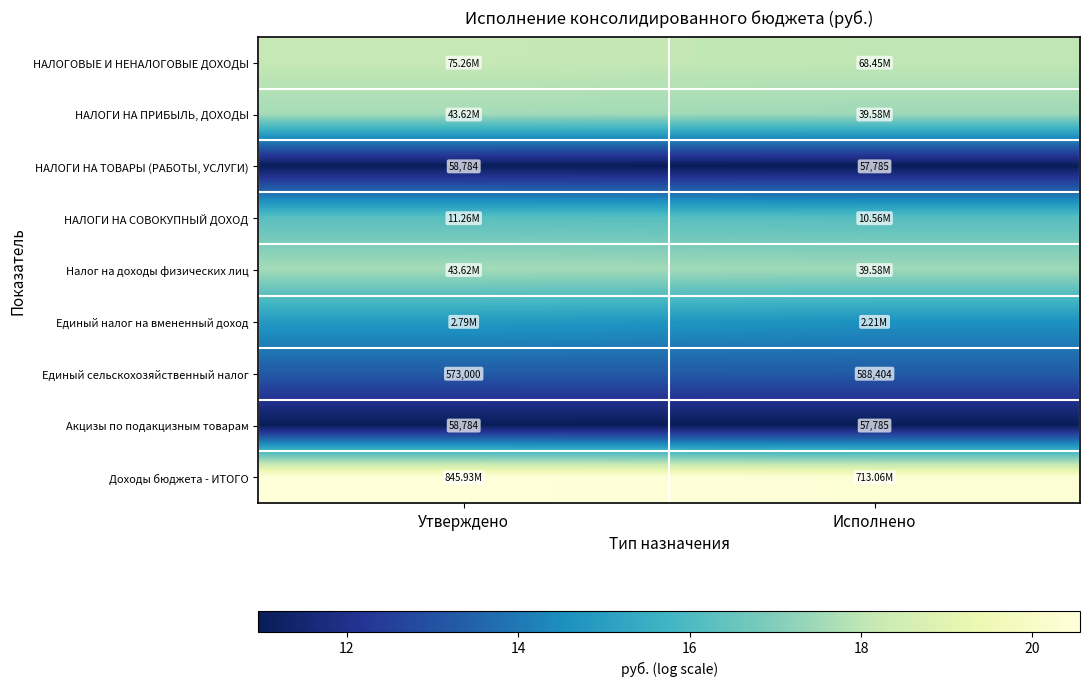

At which label does Единый сельскохозяйственный налог reach its minimum?

Утверждено